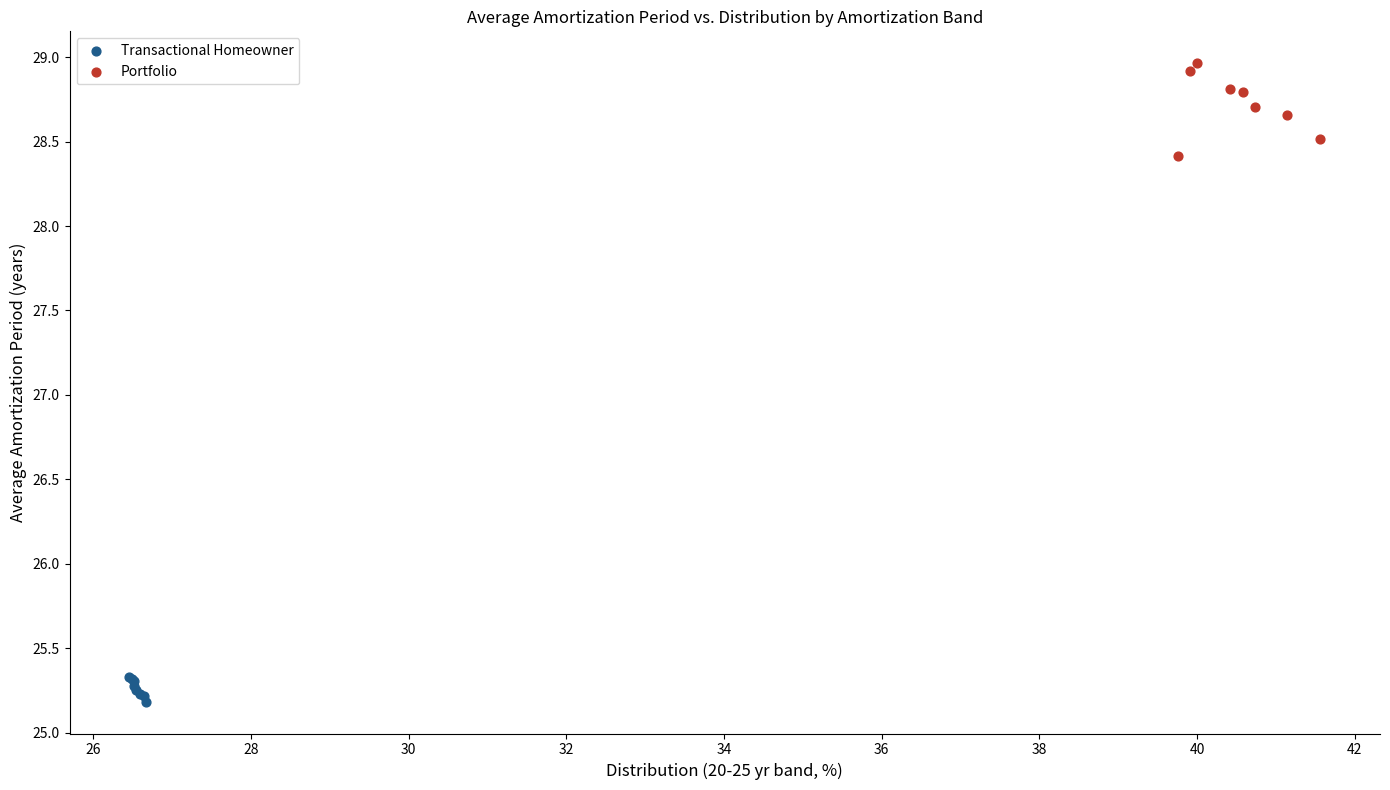

What are all the series names shown in the legend?

Transactional Homeowner, Portfolio